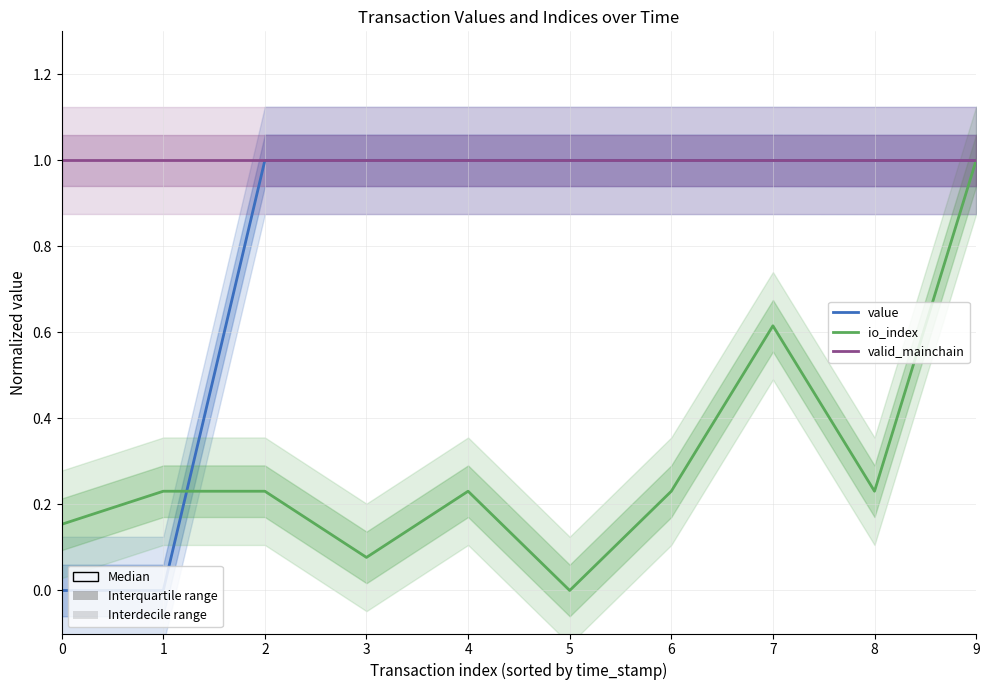

Is the value of valid_mainchain at 1 greater than the value of value at 7?

Yes